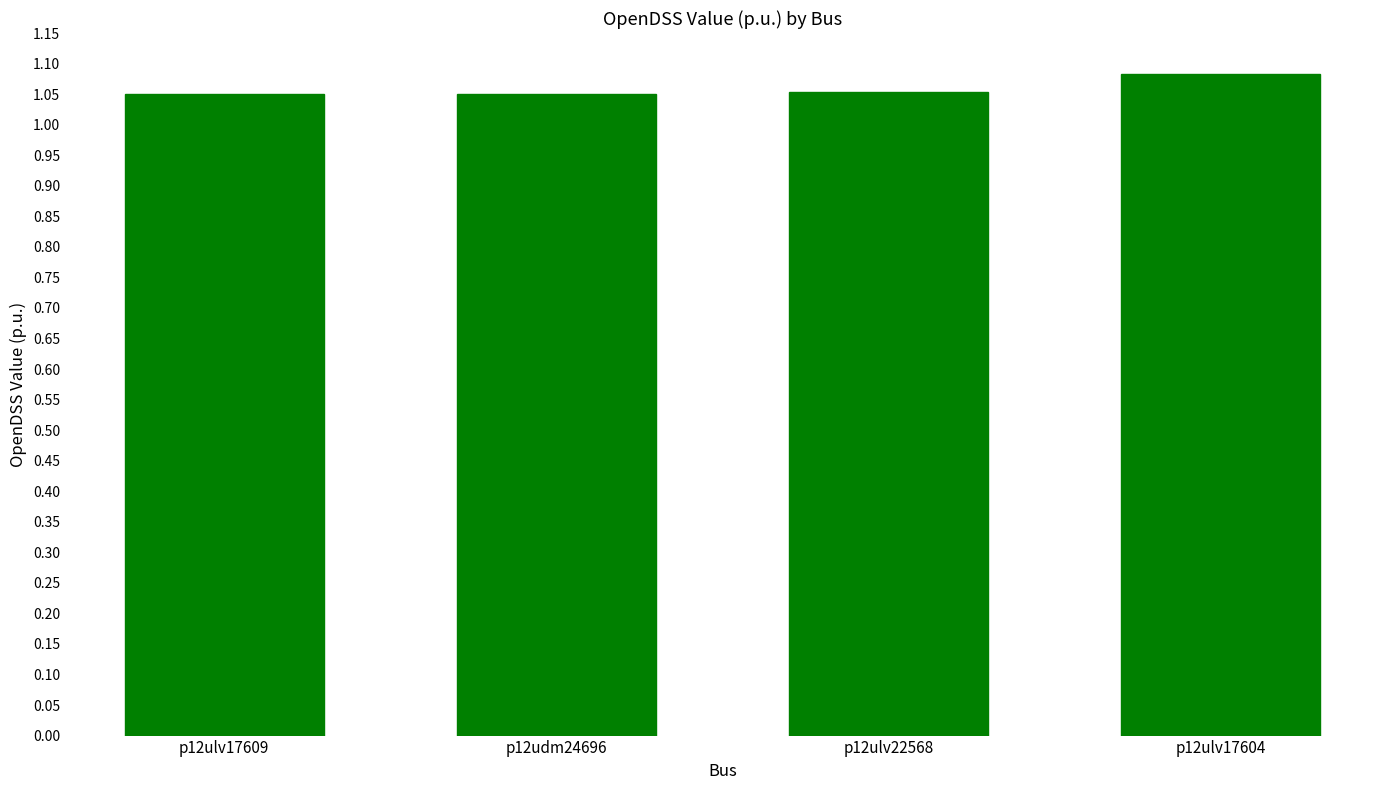

What is the sum of all values?

4.2